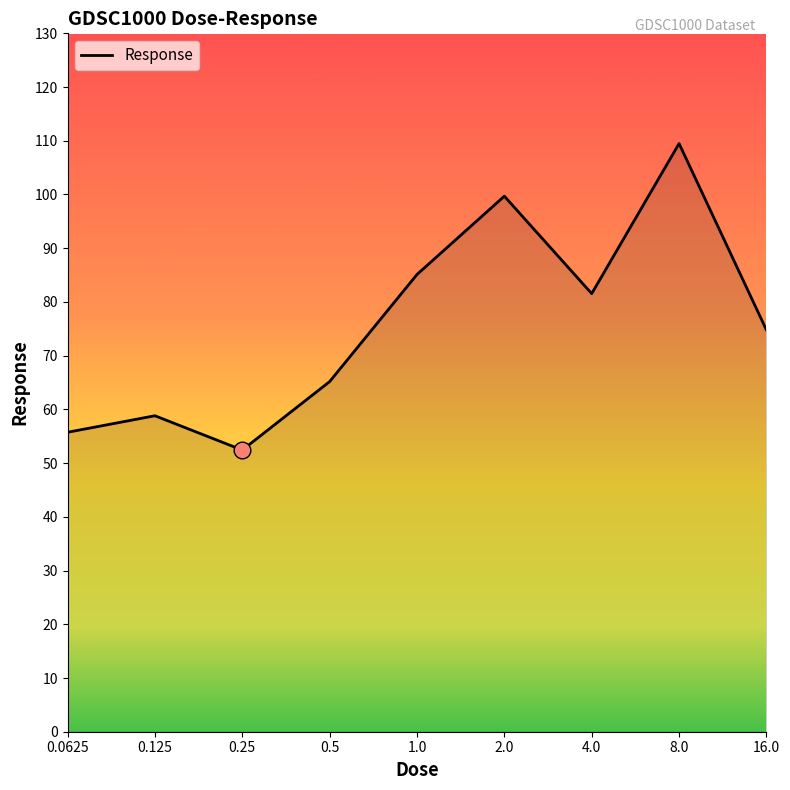

What is the difference between the maximum and minimum values?

57.1